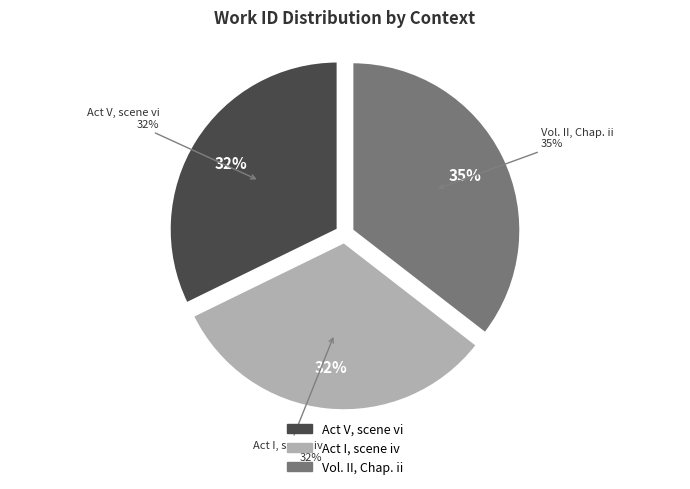

To the nearest percent, what portion does Vol. II, Chap. ii represent?

35%